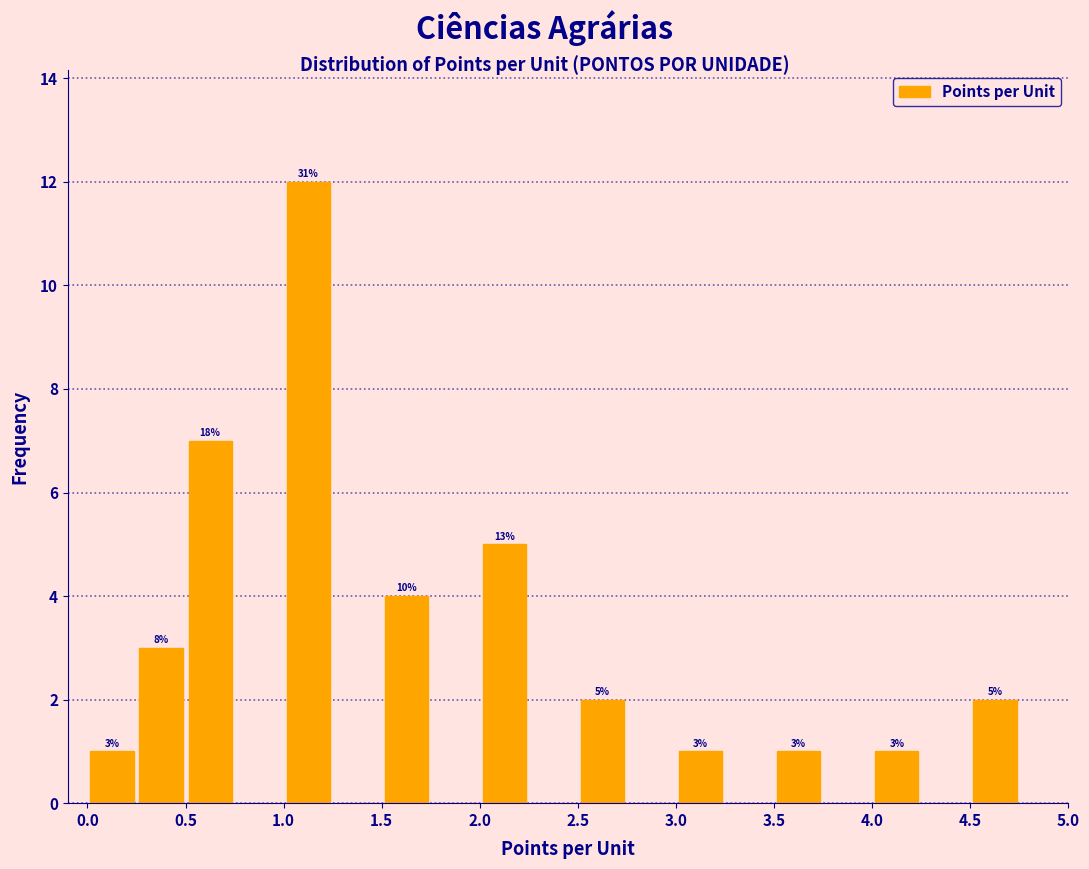

Which range on the x-axis has the tallest bar?

1.00 to 1.25